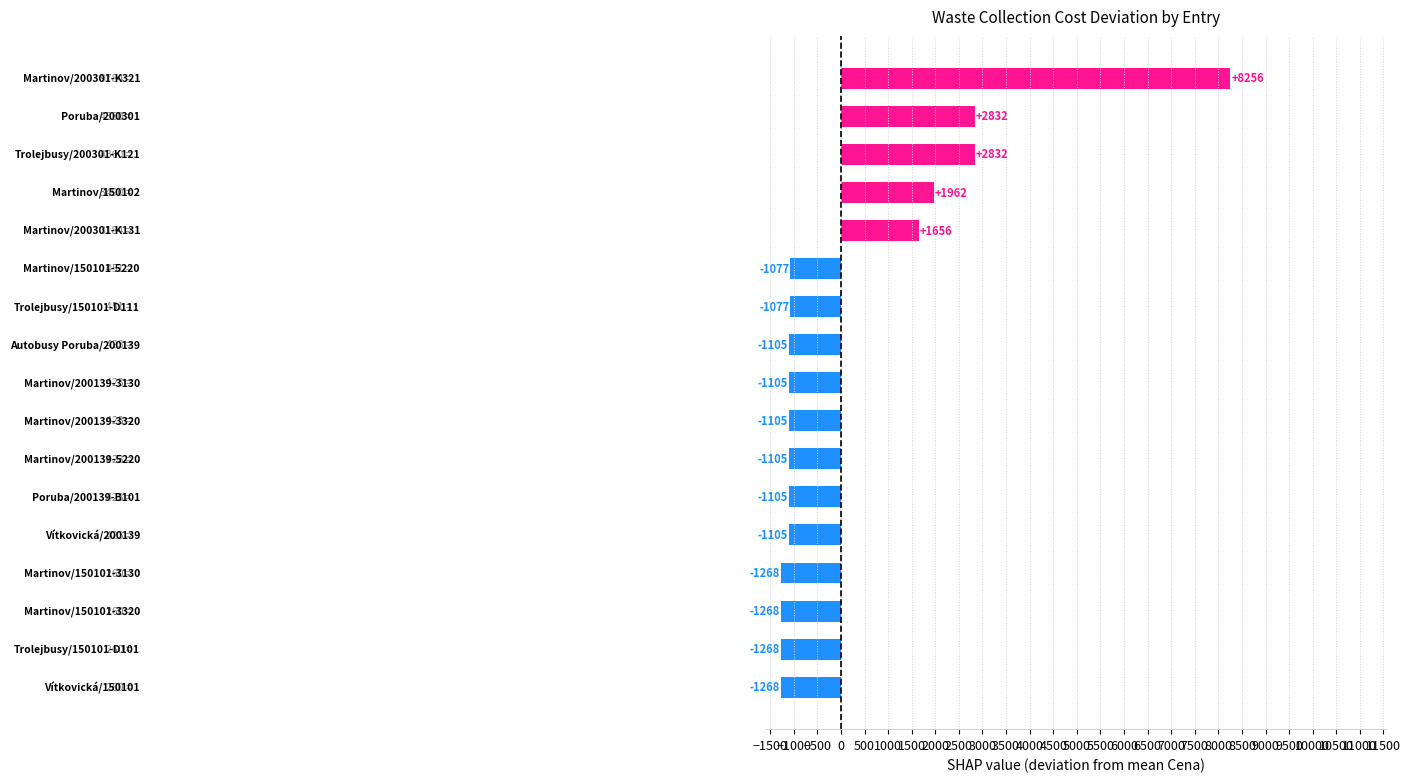

What is the difference between the maximum and minimum values?

9524.0